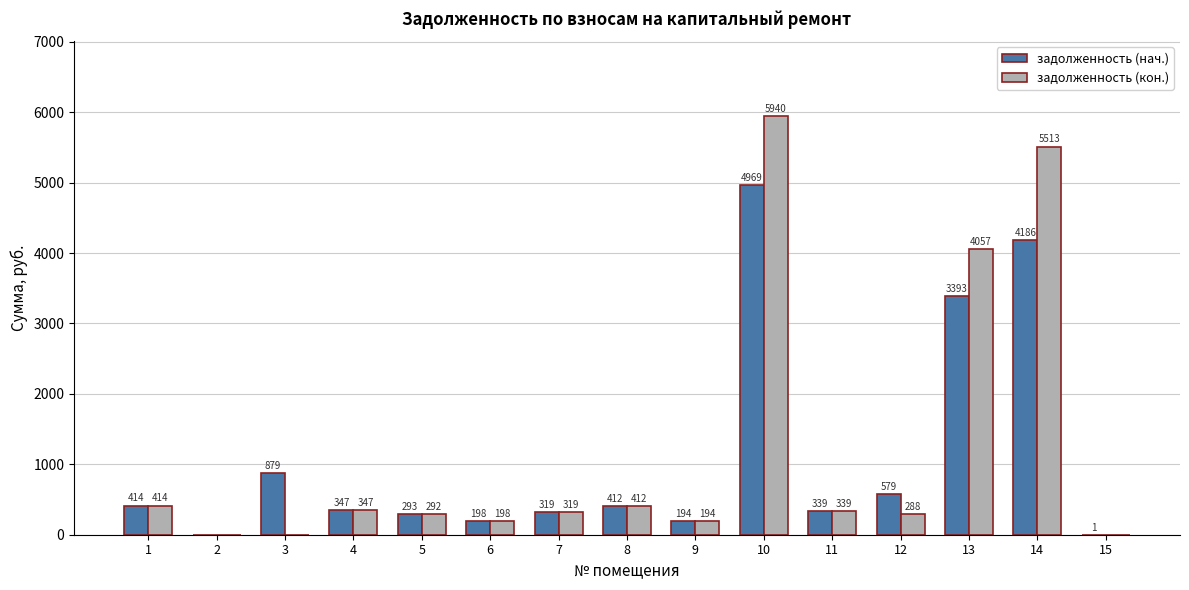

At which category is the sum across all series the highest?

10